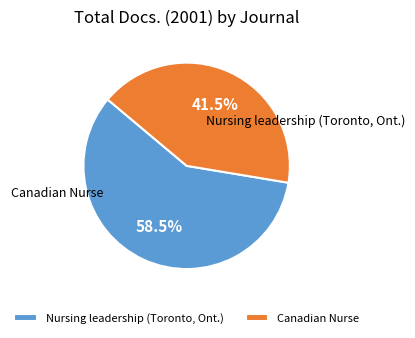

Which category has the smallest portion of the pie?

Canadian Nurse